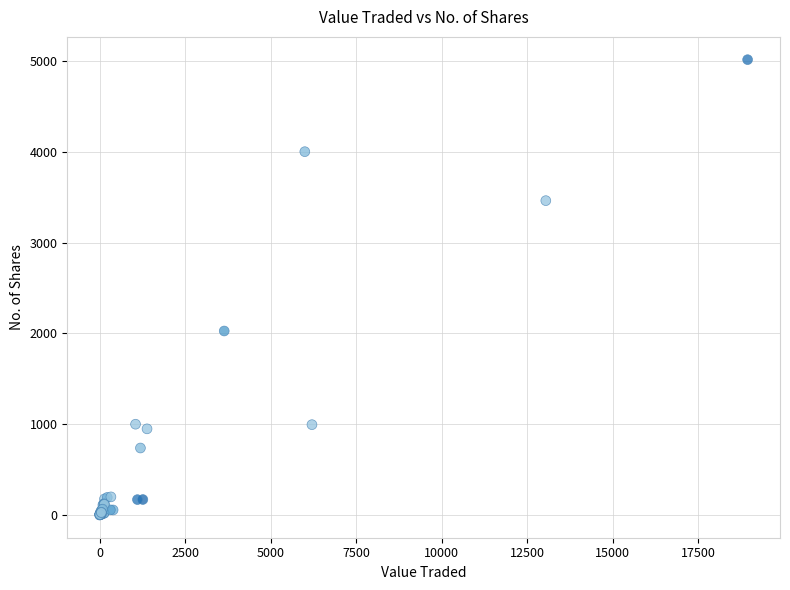

What Y value in the scatter plot is closest to 2507?

2026